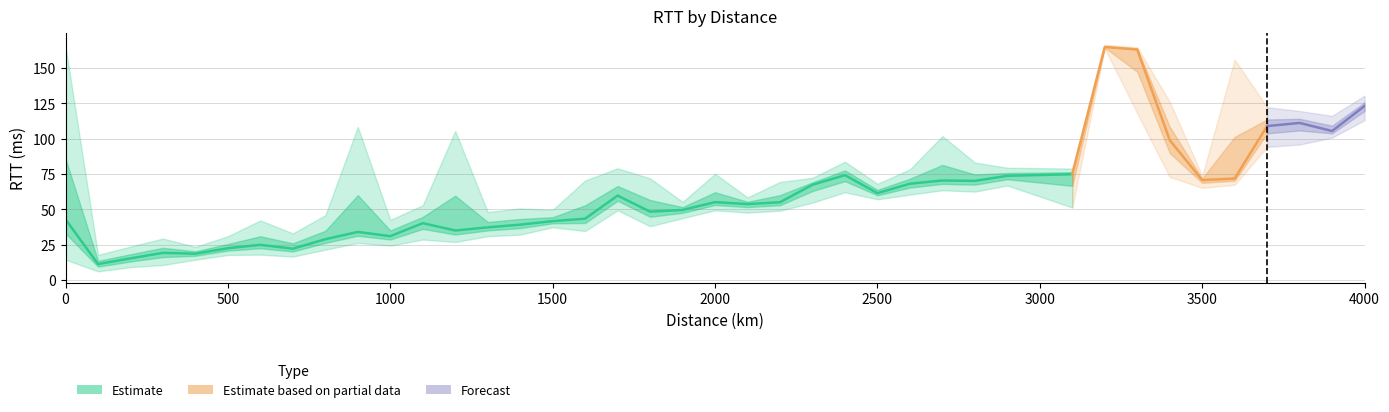

What is the average value of the median_binned_rtt series?

60.1